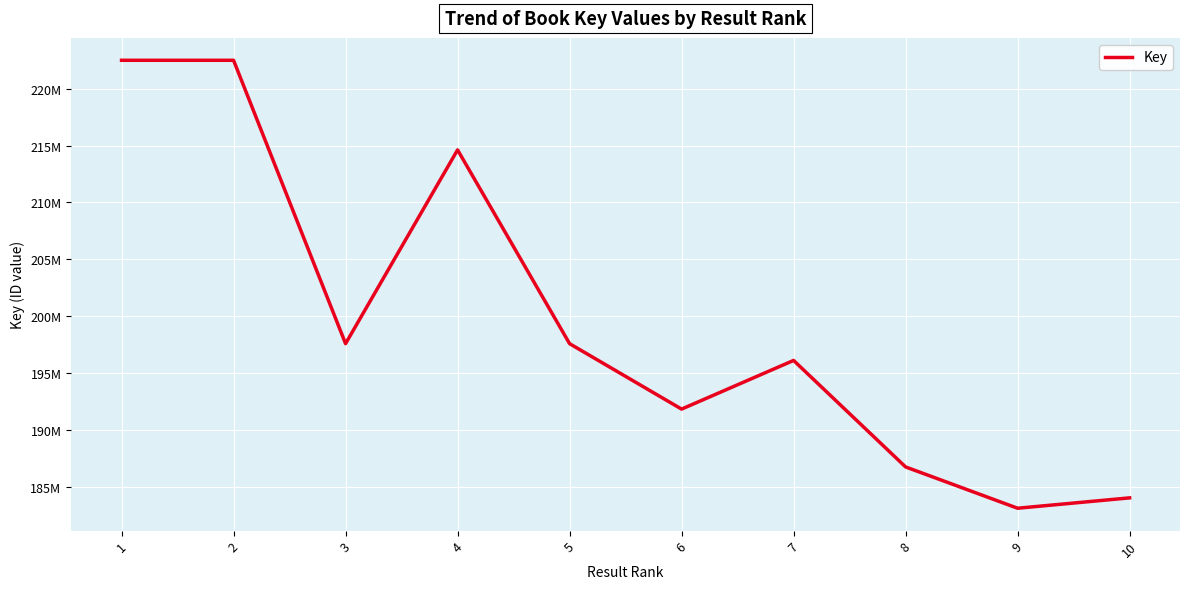

Is this an area chart (filled region under the line)?

No